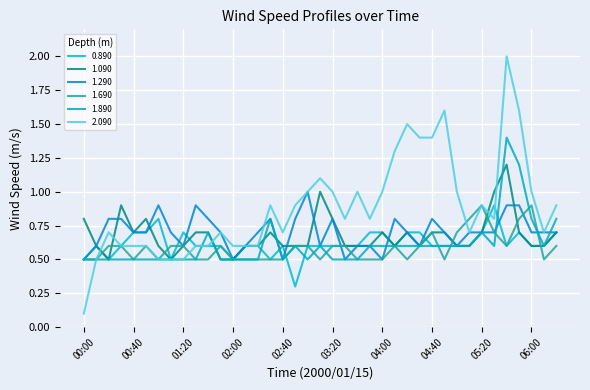

How many lines are shown in the chart?

6